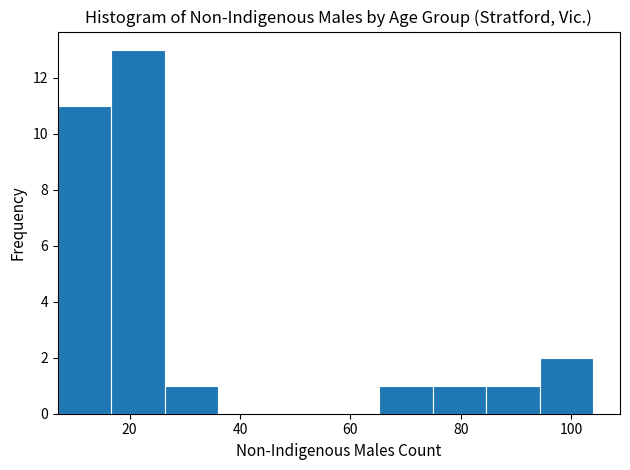

Which range on the x-axis has the tallest bar?

16 to 26